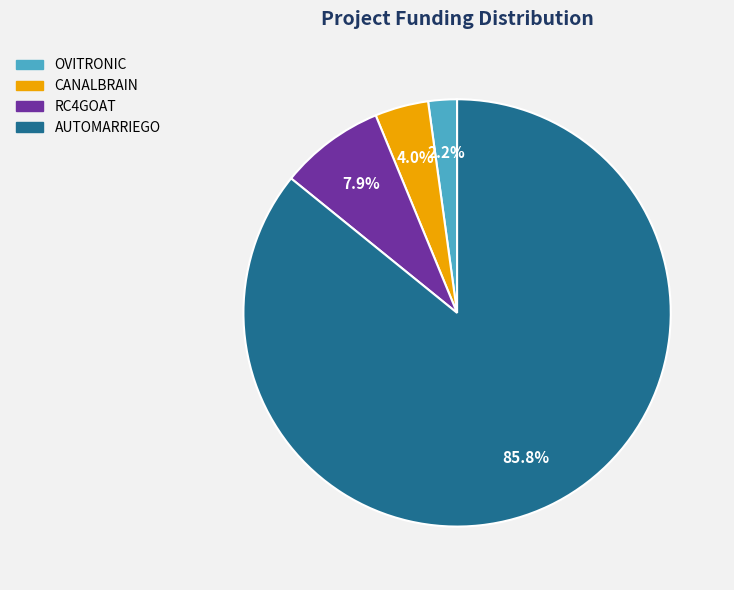

How many slices are in this pie chart?

4